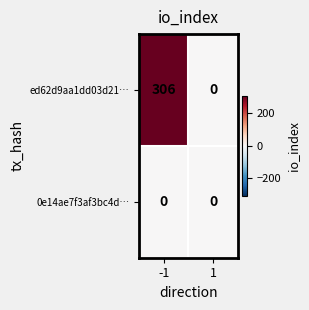

What is the maximum value for ed62d9aa1dd03d21…?

306